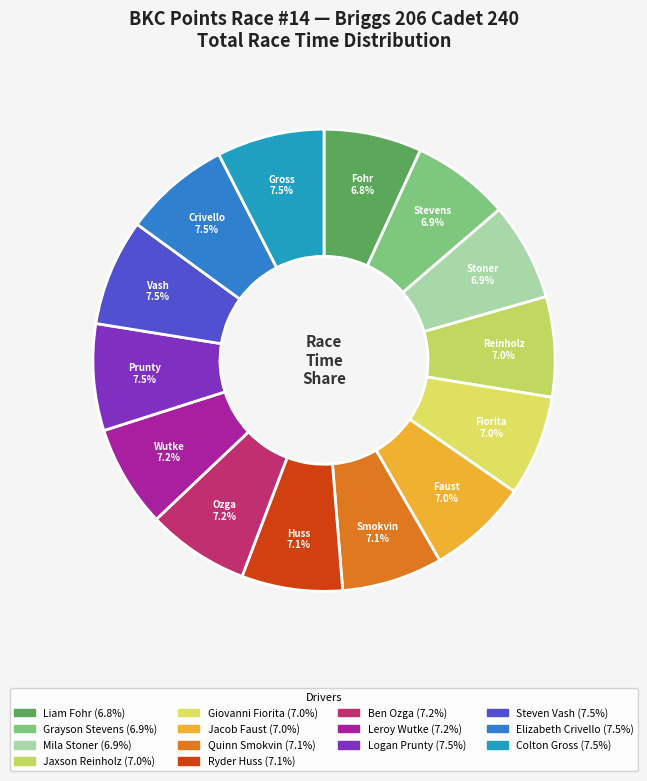

Does Colton Gross represent more than half of the total?

No